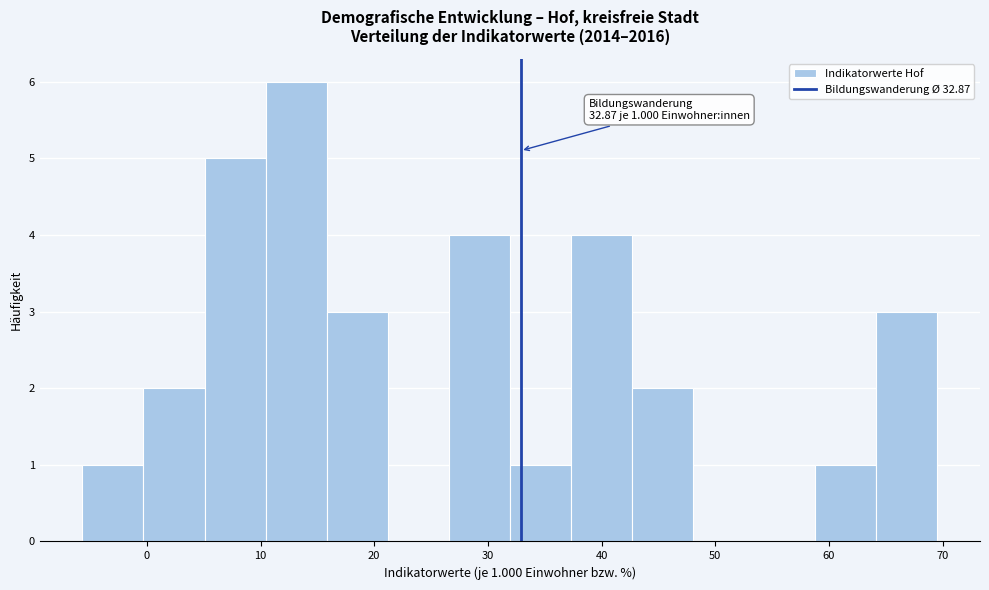

Which range on the x-axis has the tallest bar?

10 to 16